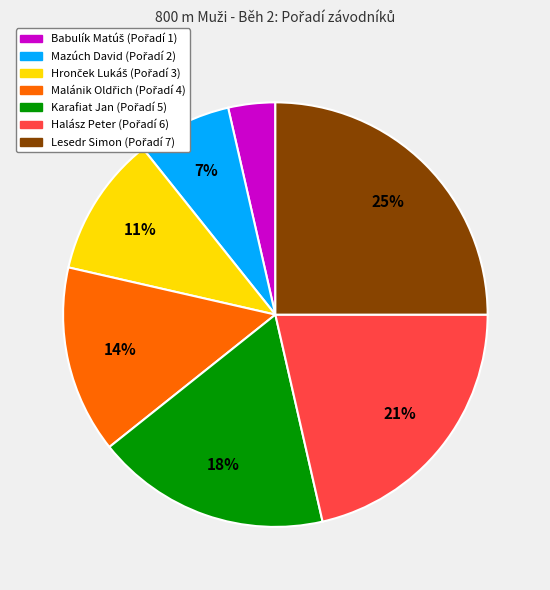

Does any single category account for the majority?

No